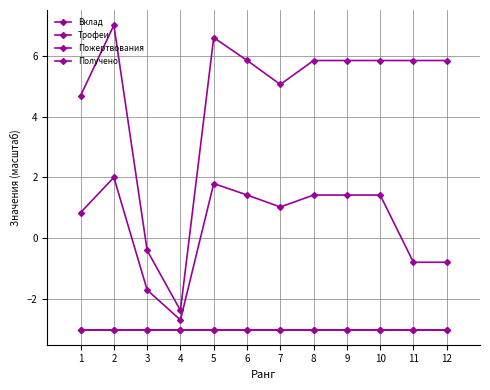

Does the chart have visible grid lines?

Yes